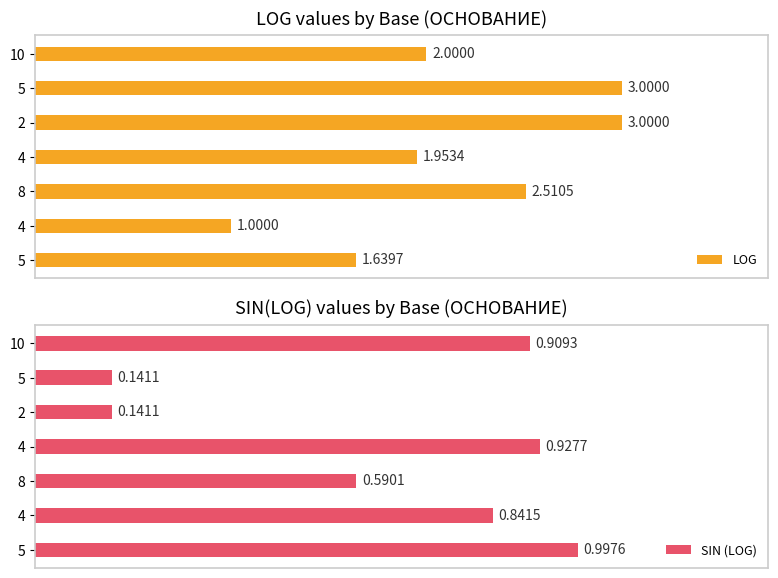

Is the value of LOG at 4 greater than the value of SIN (LOG) at 10?

Yes